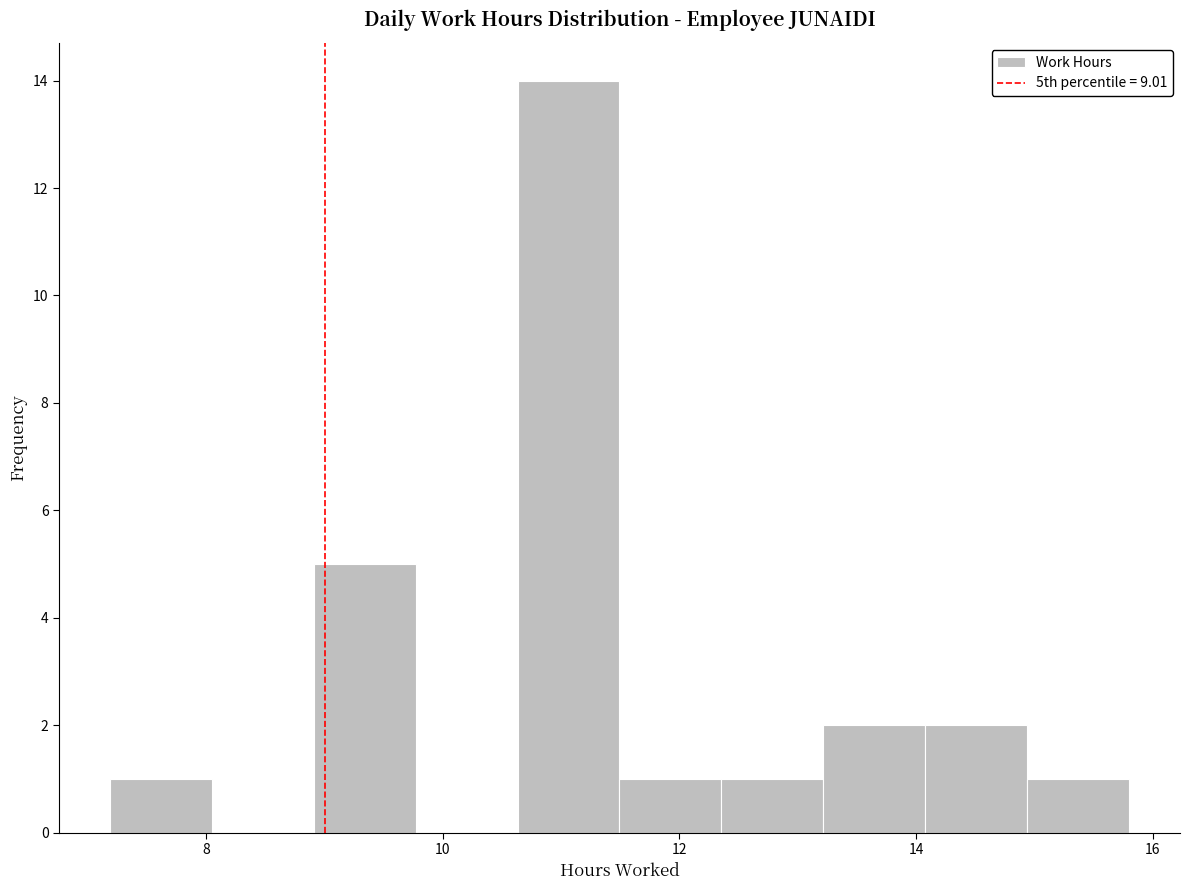

Over which range of the x-axis is the bar tallest?

10.6 to 11.4